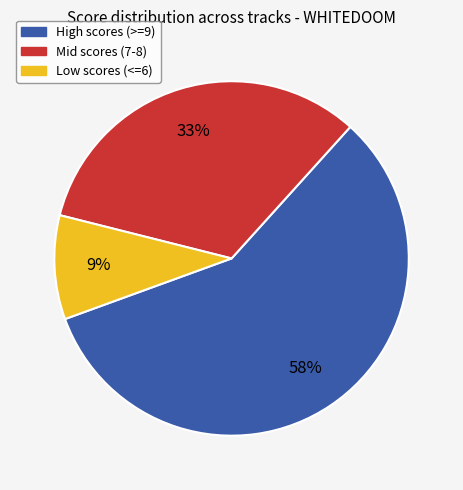

Is there any slice that represents more than half of the pie?

Yes